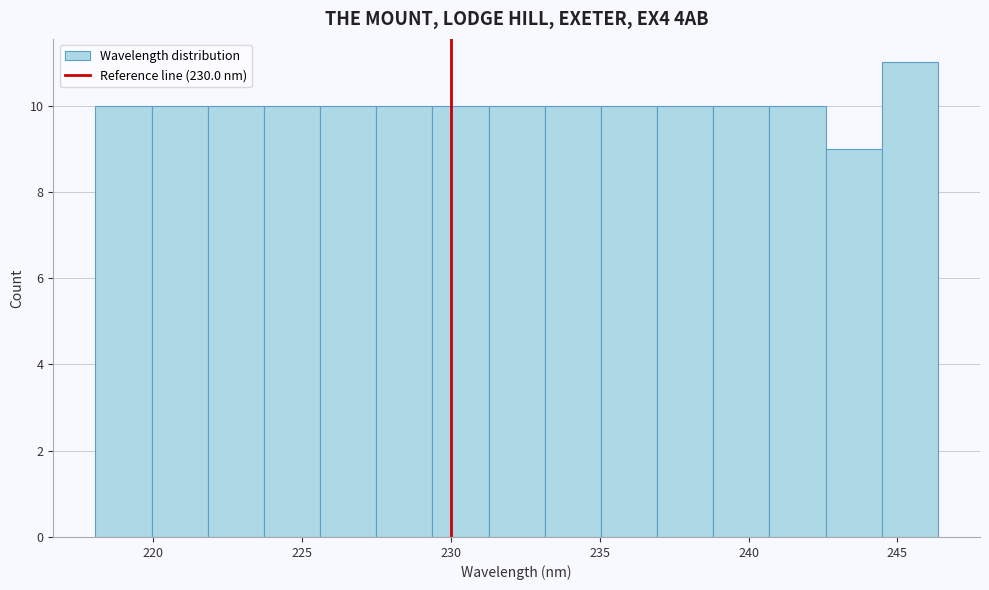

Around what value on the x-axis is the tallest bar? Give the approximate position of its centre, as read against the axis.

245.5